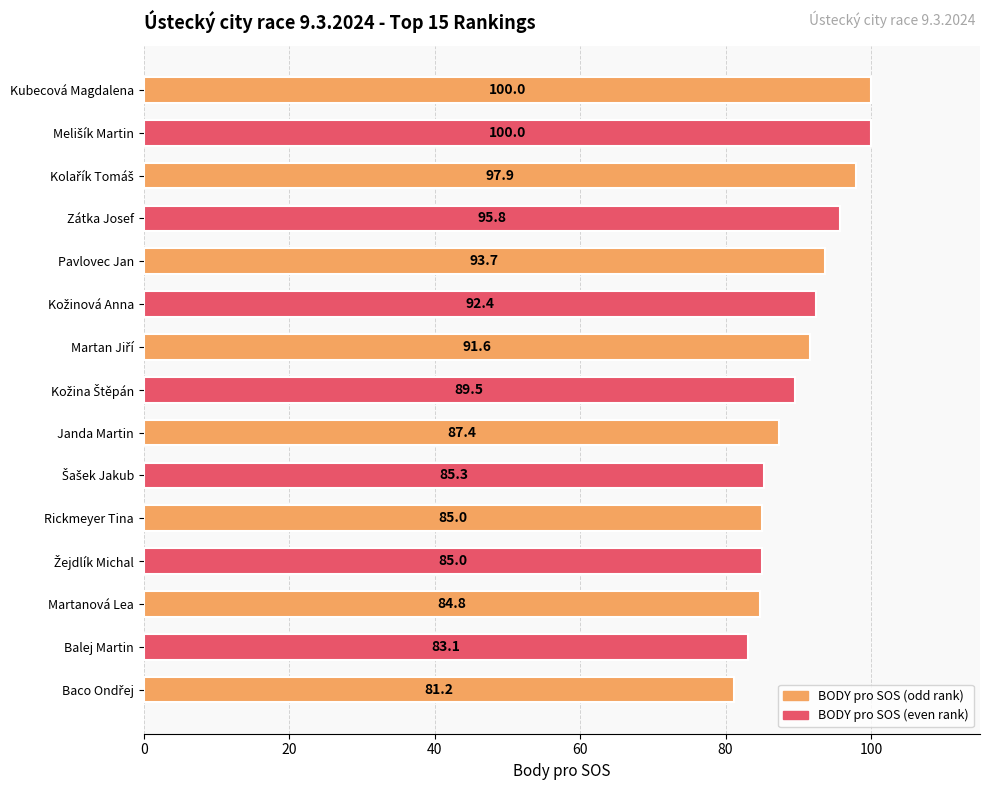

What is the value of the 13th bar from the top?

84.8